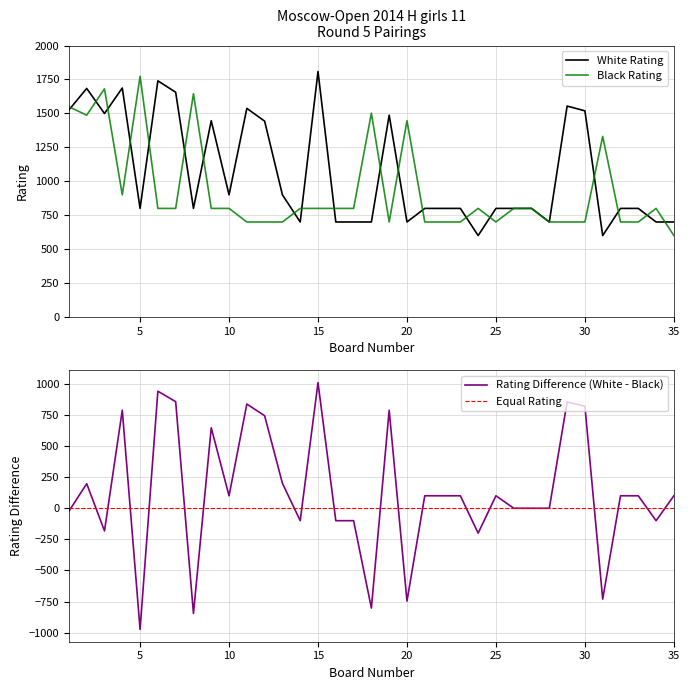

Which category has the lowest value across all series?

24